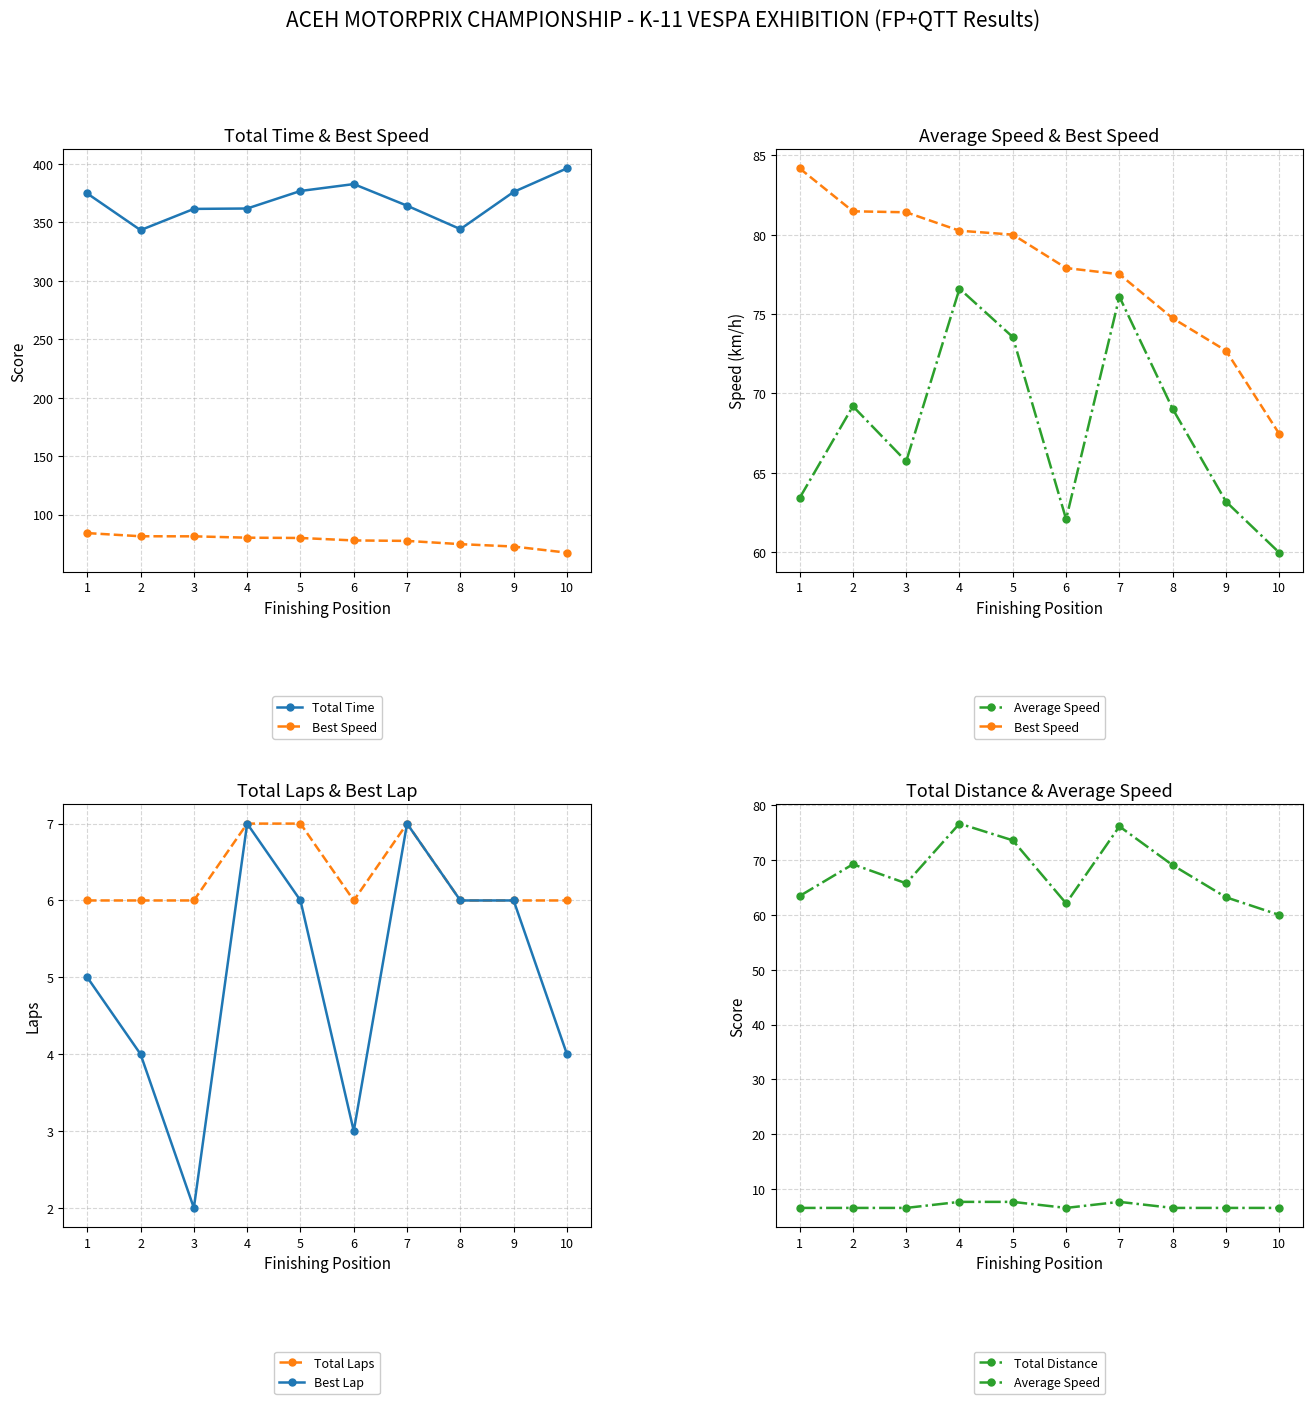

Reading left to right, what are all the values shown in this chart?

Total Time: 1=374.7	2=343.4	3=361.6	4=361.9	5=376.9	6=382.8	7=364.3	8=344.2	9=376.1	10=396.2
Best Speed: 1=84.2	2=81.5	3=81.4	4=80.3	5=80.0	6=77.9	7=77.5	8=74.7	9=72.7	10=67.4
Average Speed: 1=63.4	2=69.2	3=65.7	4=76.6	5=73.5	6=62.1	7=76.1	8=69.0	9=63.2	10=60.0
Total Laps: 1=6.0	2=6.0	3=6.0	4=7.0	5=7.0	6=6.0	7=7.0	8=6.0	9=6.0	10=6.0
Best Lap: 1=5.0	2=4.0	3=2.0	4=7.0	5=6.0	6=3.0	7=7.0	8=6.0	9=6.0	10=4.0
Total Distance: 1=6.6	2=6.6	3=6.6	4=7.7	5=7.7	6=6.6	7=7.7	8=6.6	9=6.6	10=6.6